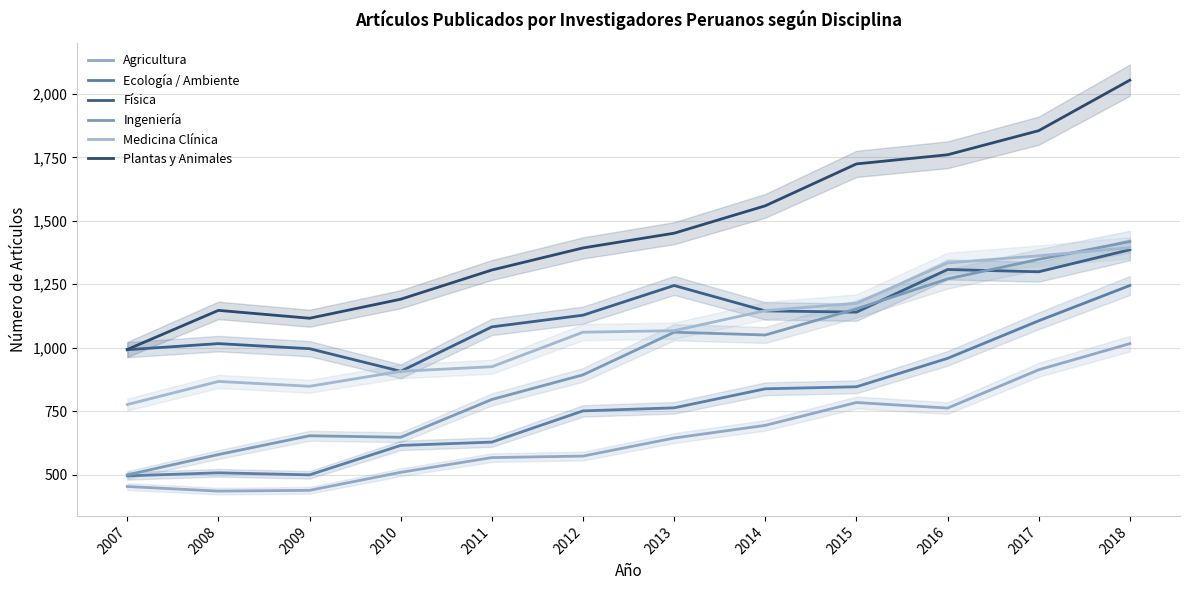

What is the difference between the highest and lowest values at 2012?

820